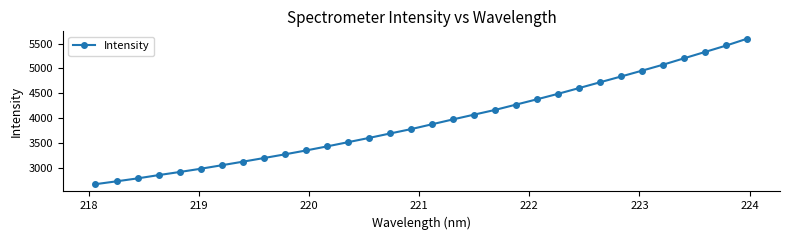

What is the minimum value shown in the chart?

2675.3